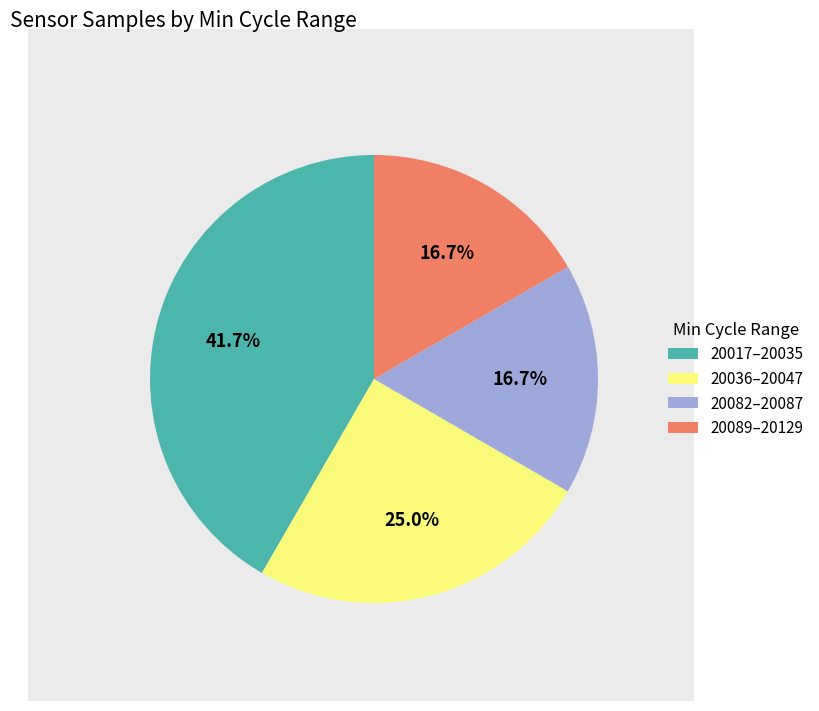

Does 20017–20035 represent more than half of the total?

No